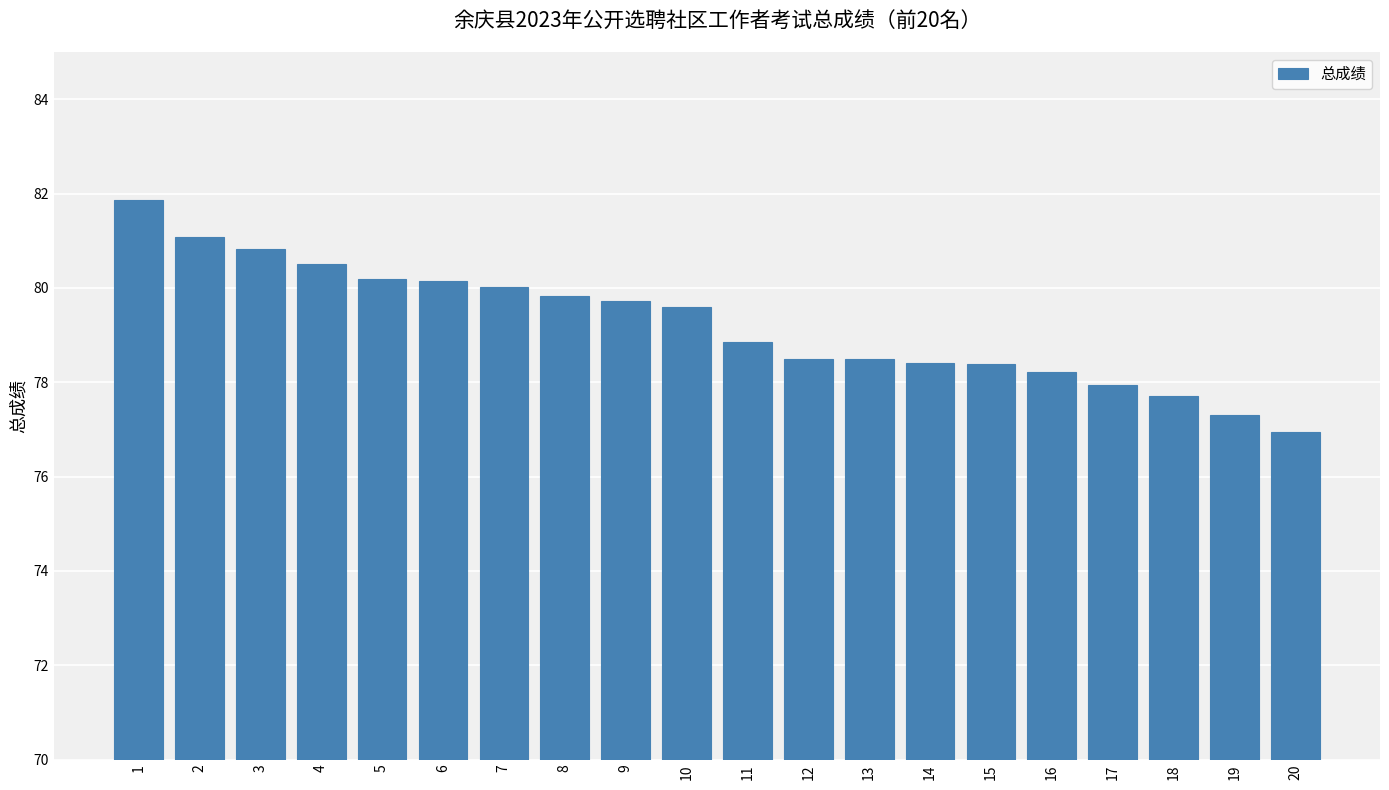

What is the approximate value at 16?

78.2